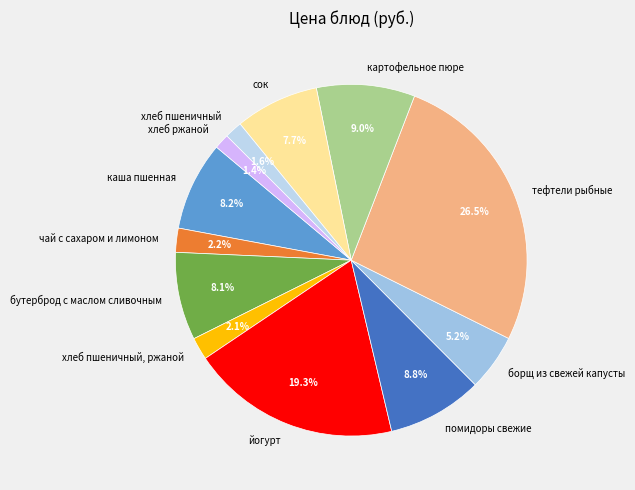

Rank the categories by value from highest to lowest.

тефтели рыбные, йогурт, картофельное пюре, помидоры свежие, каша пшенная, бутерброд с маслом сливочным, сок, борщ из свежей капусты, чай с сахаром и лимоном, хлеб пшеничный, ржаной, хлеб пшеничный, хлеб ржаной